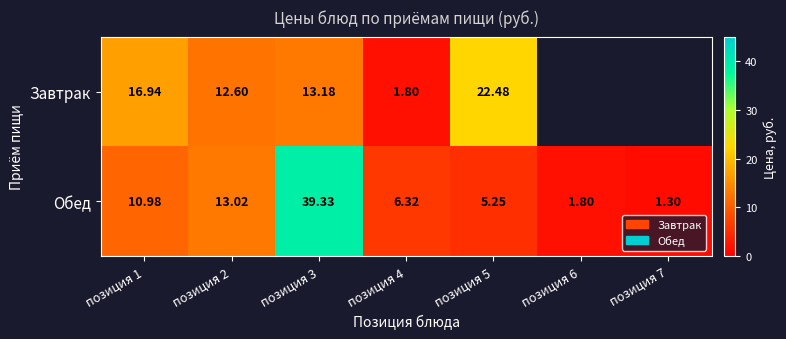

What is the average value of the Обед series?

11.1